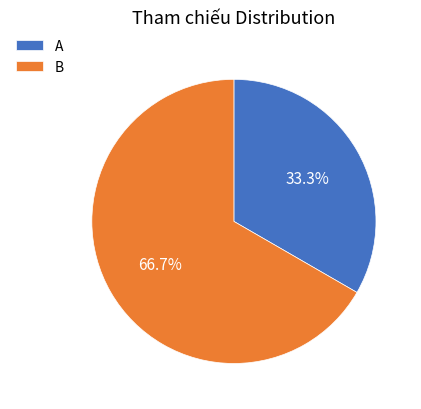

What percentage is the A slice, to the nearest percent?

33%